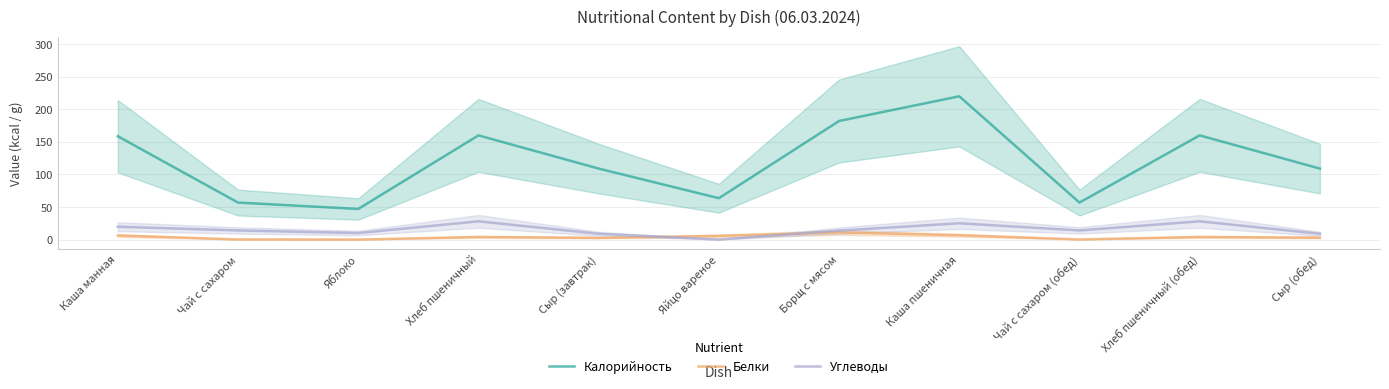

What is the sum of the Белки values at Яблоко and Каша манная?

6.2